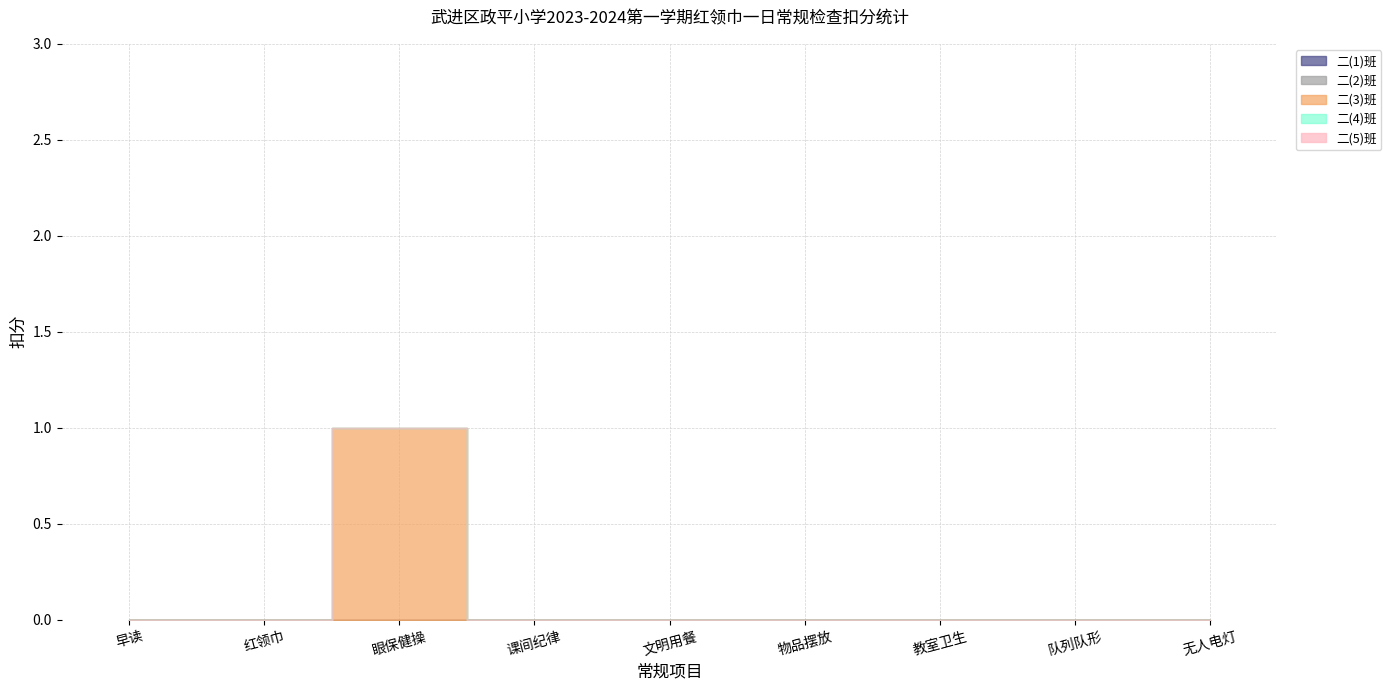

Reading left to right, transcribe all the data shown in this chart.

二(1)班: 早读=0	红领巾=0	眼保健操=0	课间纪律=0	文明用餐=0	物品摆放=0	教室卫生=0	队列队形=0	无人电灯=0
二(2)班: 早读=0	红领巾=0	眼保健操=0	课间纪律=0	文明用餐=0	物品摆放=0	教室卫生=0	队列队形=0	无人电灯=0
二(3)班: 早读=0	红领巾=0	眼保健操=1	课间纪律=0	文明用餐=0	物品摆放=0	教室卫生=0	队列队形=0	无人电灯=0
二(4)班: 早读=0	红领巾=0	眼保健操=0	课间纪律=0	文明用餐=0	物品摆放=0	教室卫生=0	队列队形=0	无人电灯=0
二(5)班: 早读=0	红领巾=0	眼保健操=0	课间纪律=0	文明用餐=0	物品摆放=0	教室卫生=0	队列队形=0	无人电灯=0